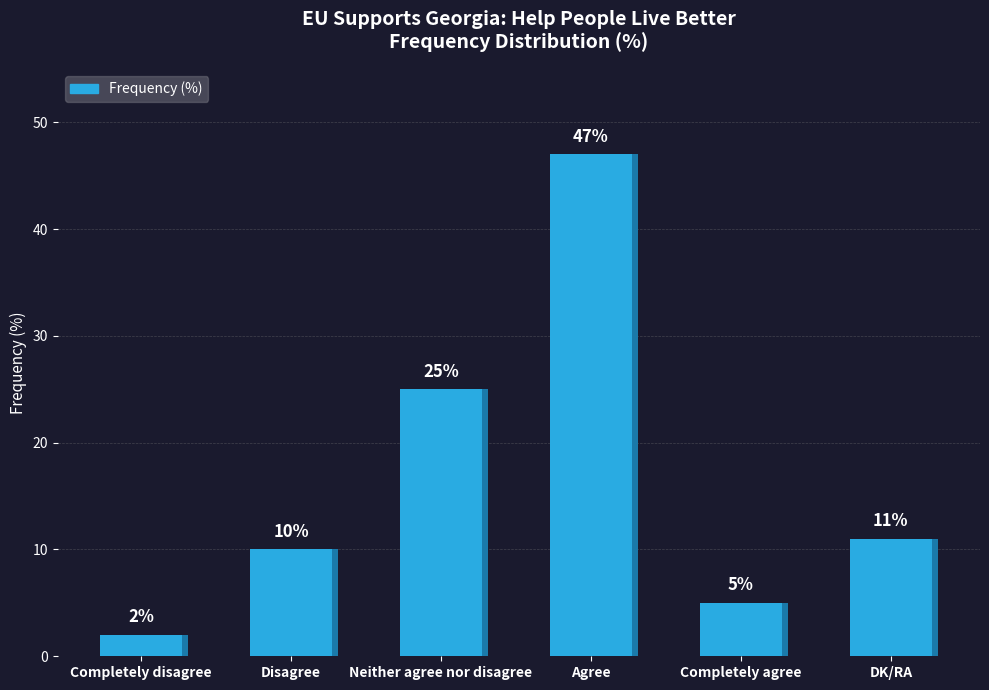

What is the label of the 6th bar from the right?

Completely disagree